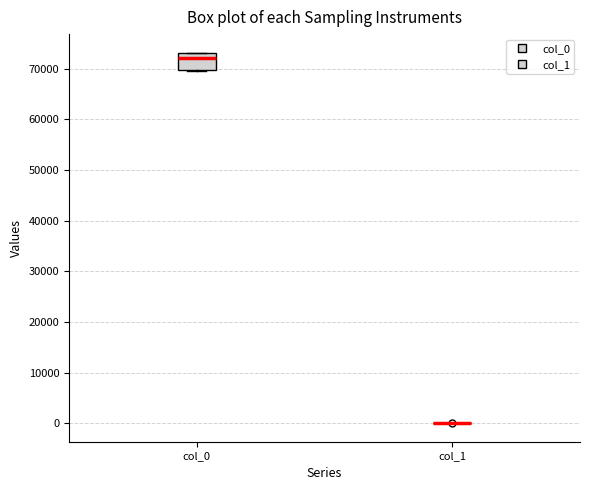

Reading left to right, transcribe this box plot: for each box, give where its median line is, the range the box spans, and where its two whiskers end, as read against the y-axis. The values are not printed on the chart, so give them approximately, as read against the axis.

col_0: median 72000, box 70000 to 73000, whiskers 70000 to 73000
col_1: box collapsed to a line at 0, whiskers 0 to 0